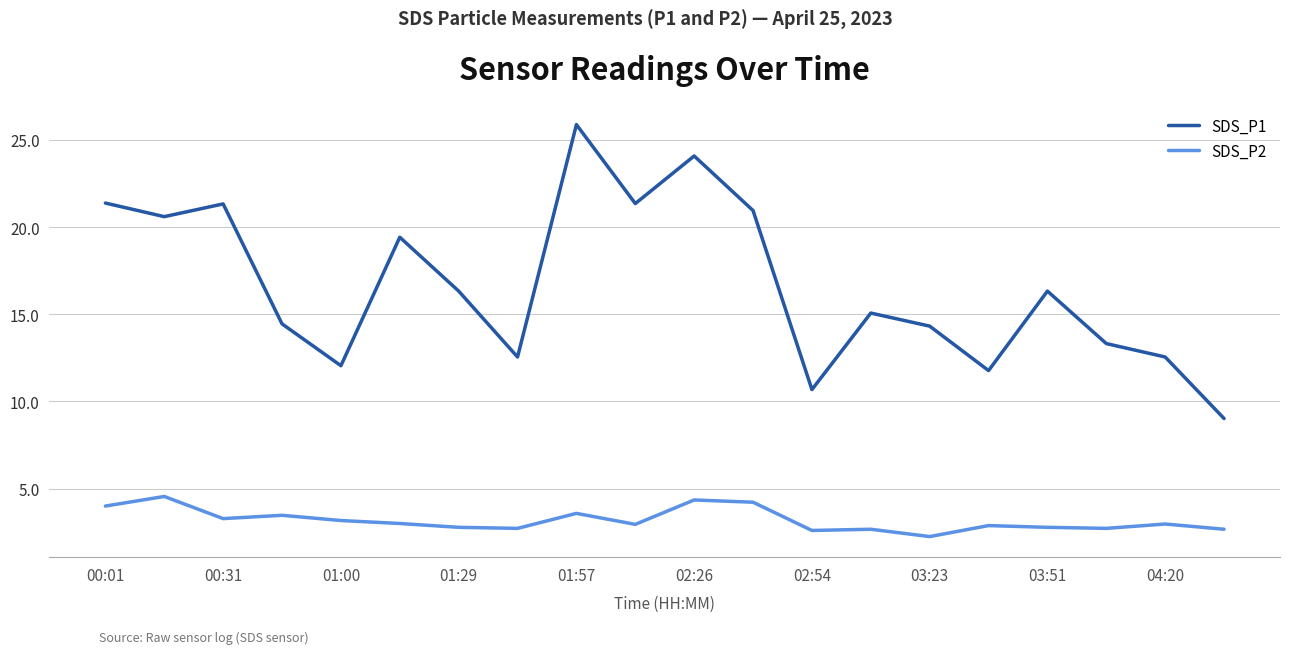

Does the chart have visible grid lines?

Yes